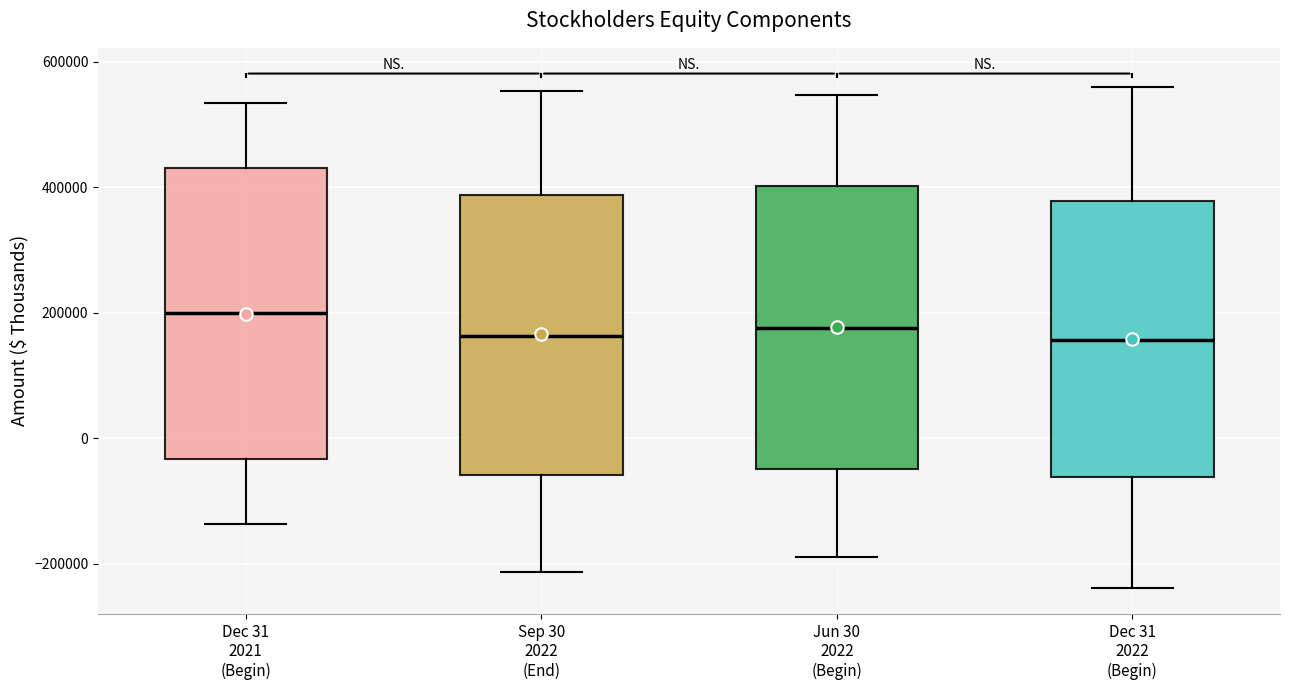

Reading left to right, transcribe this box plot: for each box, give where its median line is, the range the box spans, and where its two whiskers end, as read against the y-axis. The values are not printed on the chart, so give them approximately, as read against the axis.

Dec 31 2021 (Begin): median 200000, box -40000 to 440000, whiskers -140000 to 540000
Sep 30 2022 (End): median 160000, box -60000 to 380000, whiskers -220000 to 560000
Jun 30 2022 (Begin): median 180000, box -40000 to 400000, whiskers -180000 to 540000
Dec 31 2022 (Begin): median 160000, box -60000 to 380000, whiskers -240000 to 560000